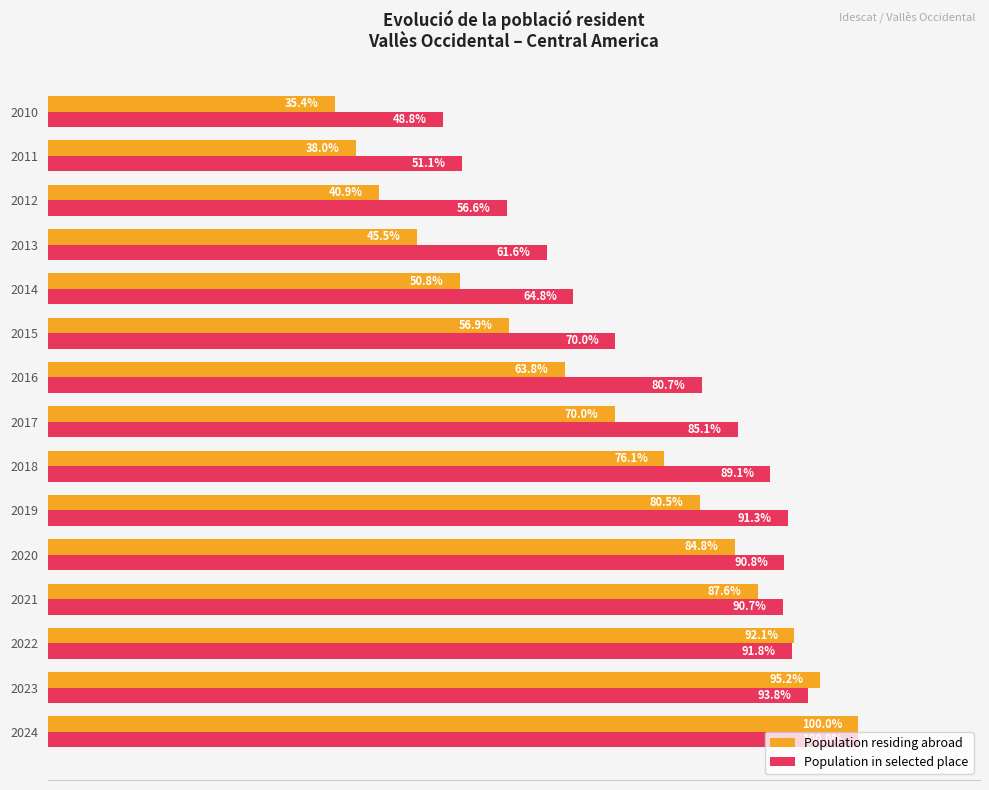

Rank the series at 2020 from highest to lowest value.

Population in selected place, Population residing abroad